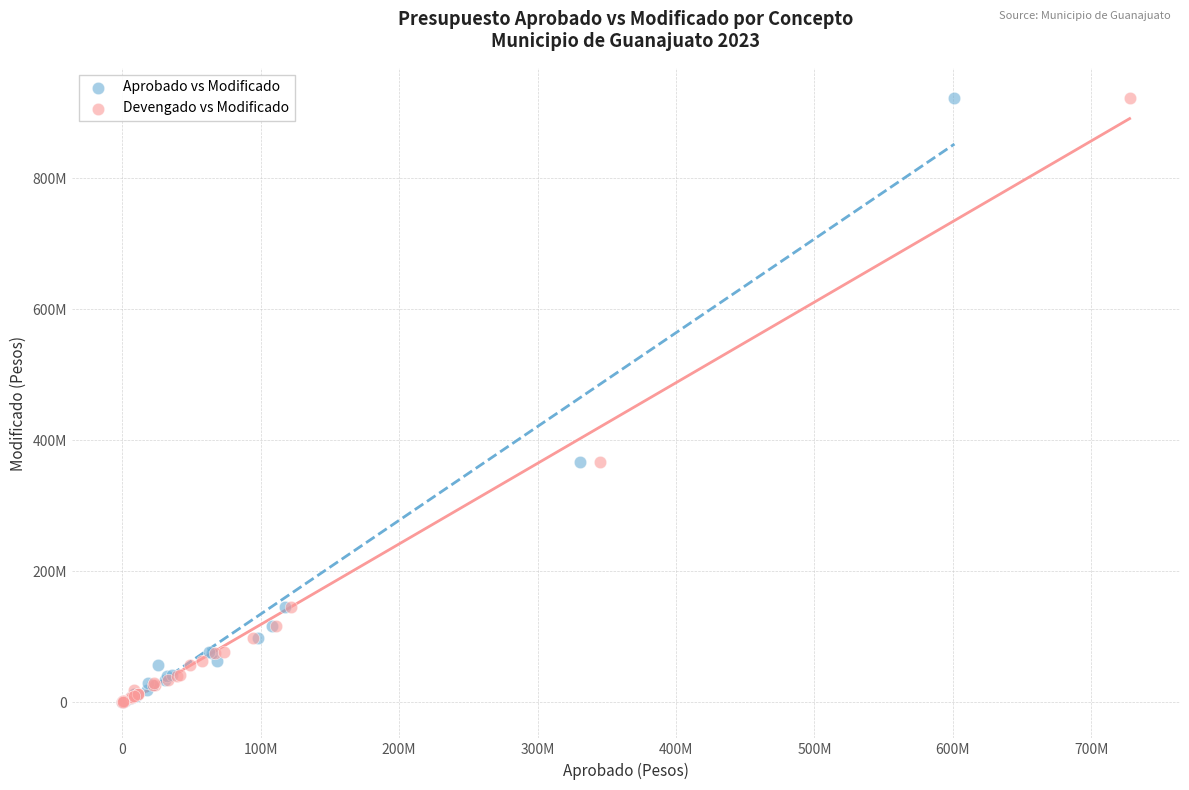

What are all the series names shown in the legend?

Aprobado vs Modificado, Devengado vs Modificado